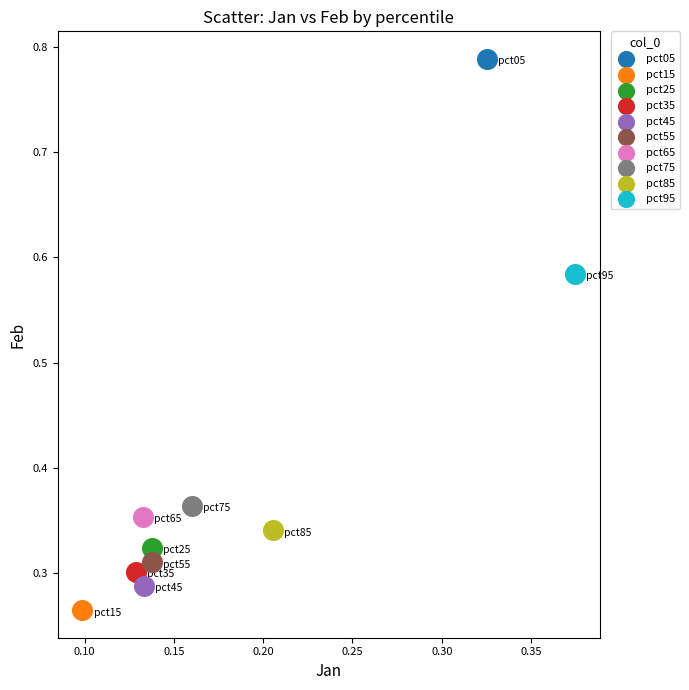

Which series contains the lowest Y value?

pct15